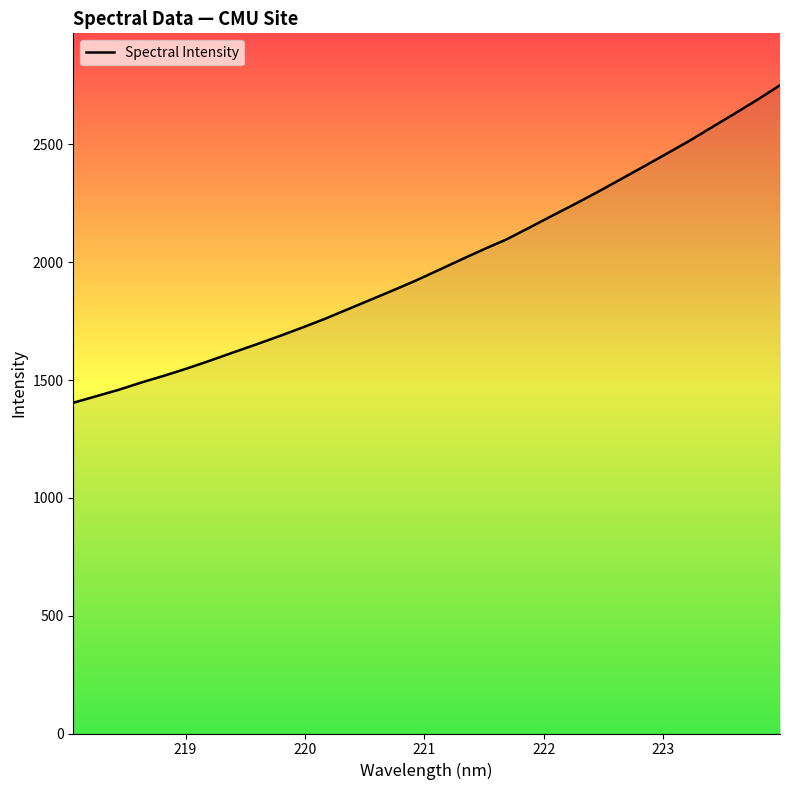

What is the smallest value displayed?

1403.6